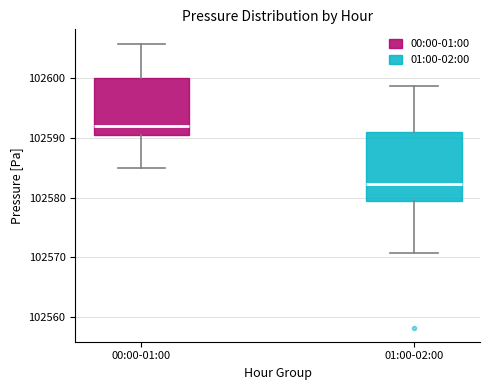

Which box is the tallest, from its lower edge to its upper edge?

01:00-02:00